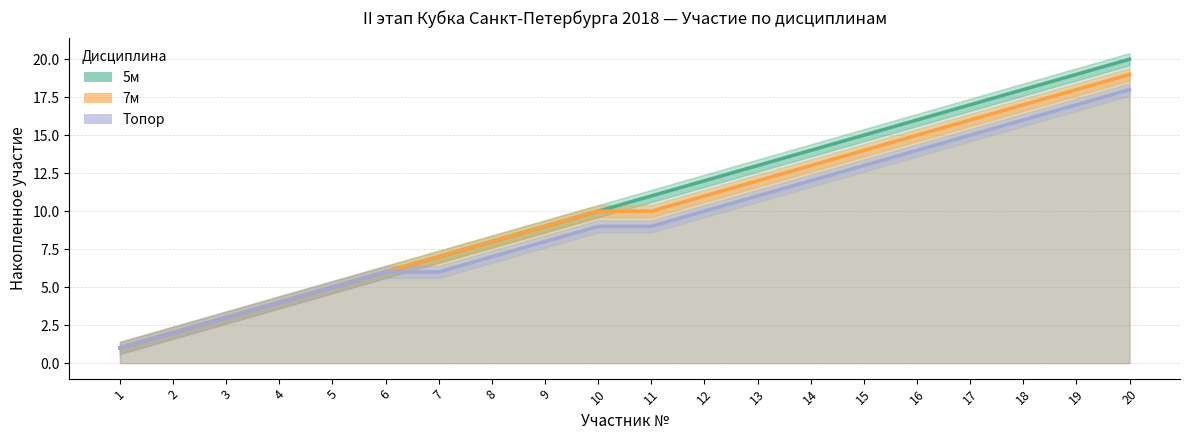

The value of 7м at 15 is 5. True or false?

False